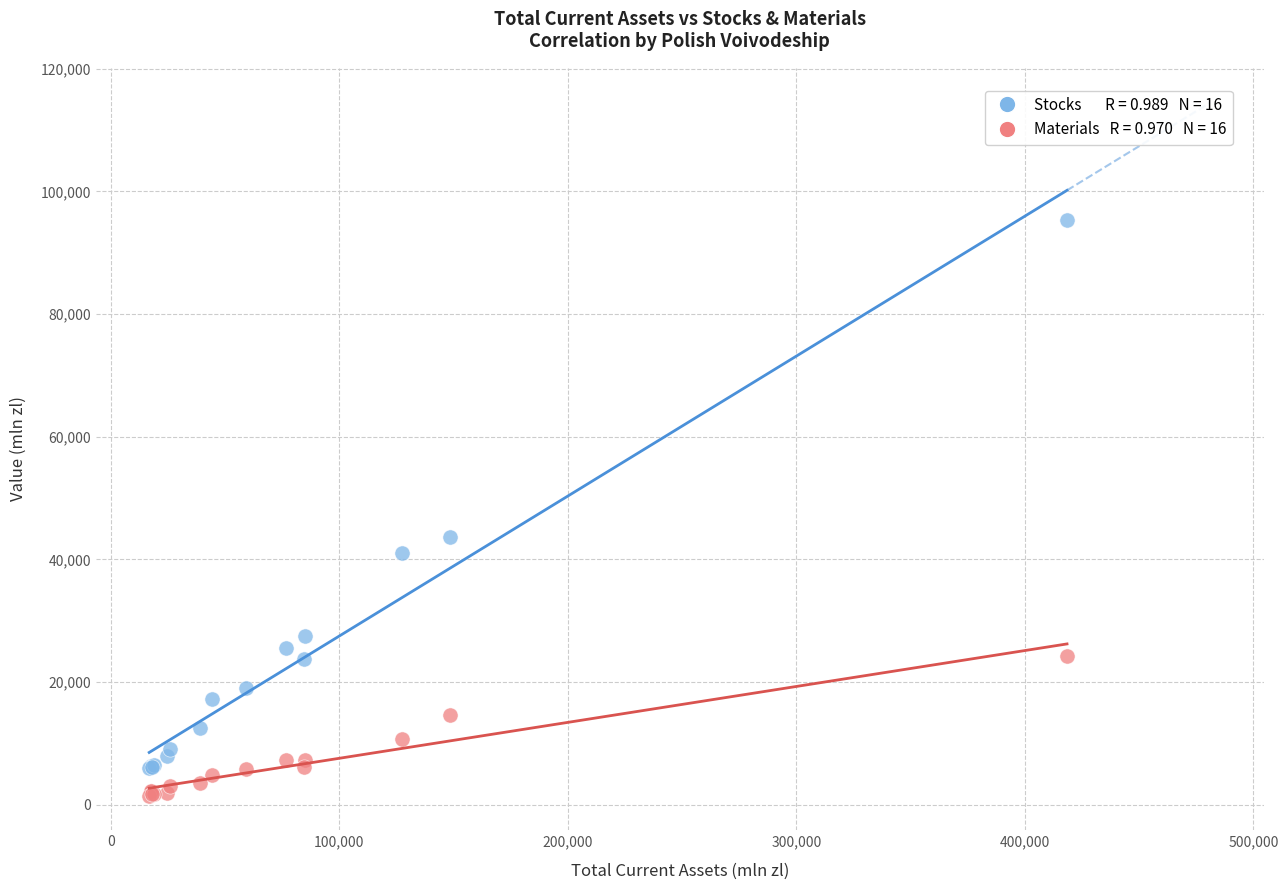

Across all series, what Y value is closest to 48435?

43629.9